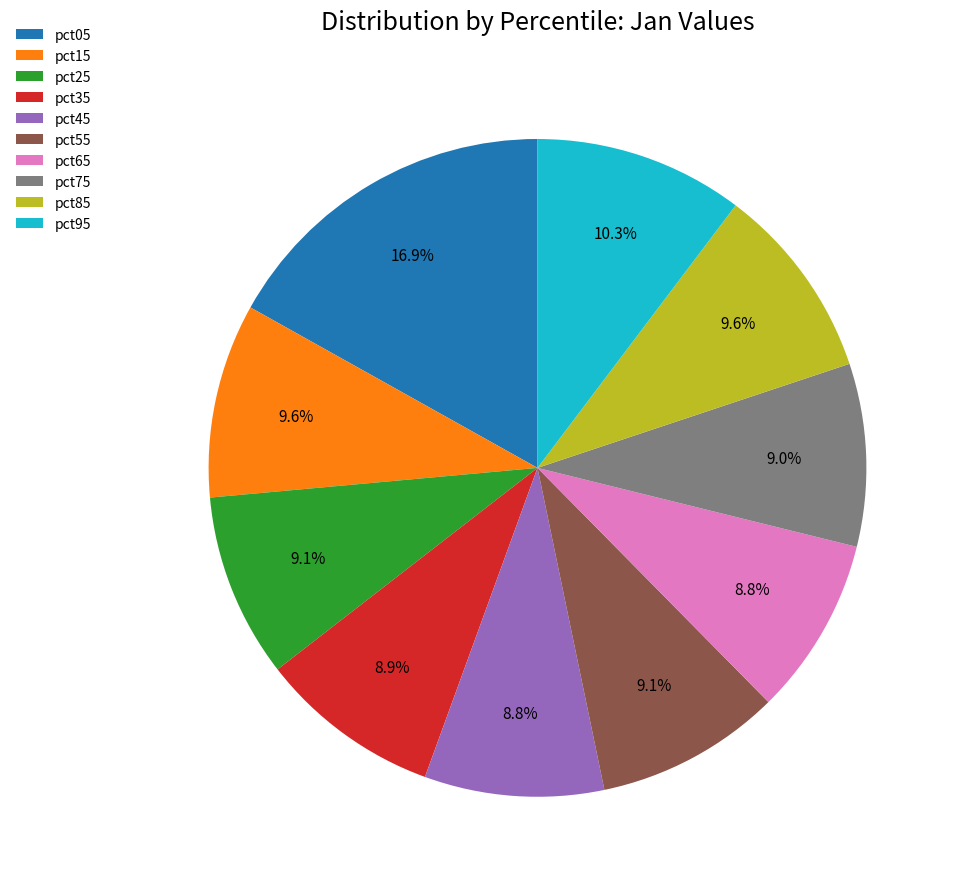

Is it true that pct05 is 17% of the pie?

True